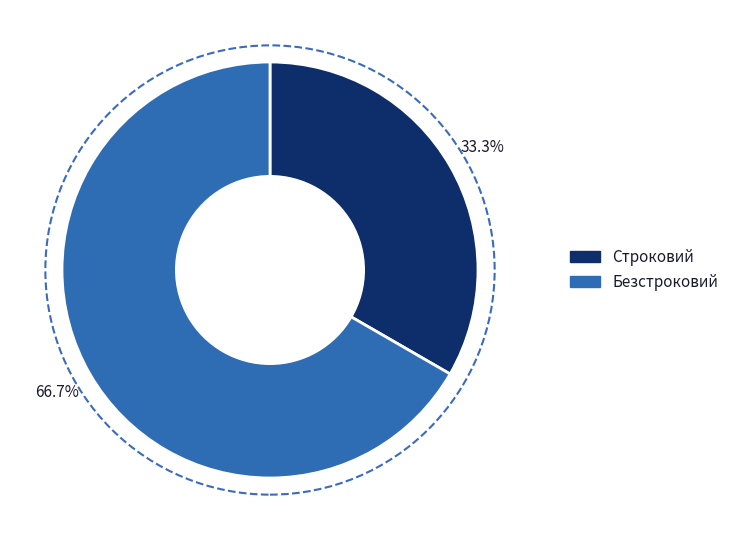

How many segments does this pie chart have?

2